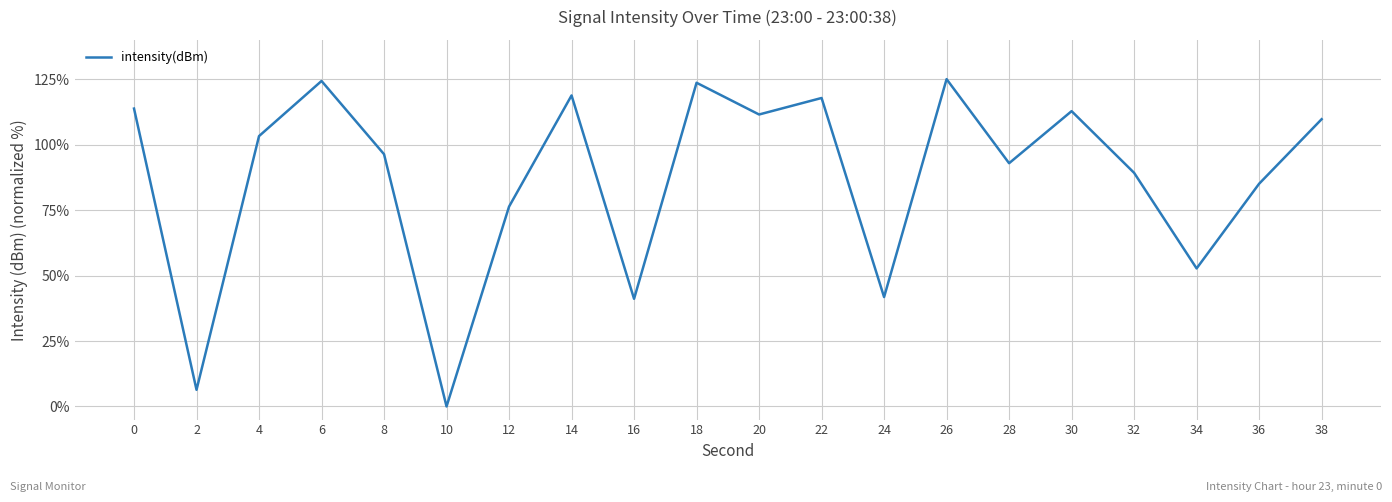

Where is the data nearest to the value 62?

34